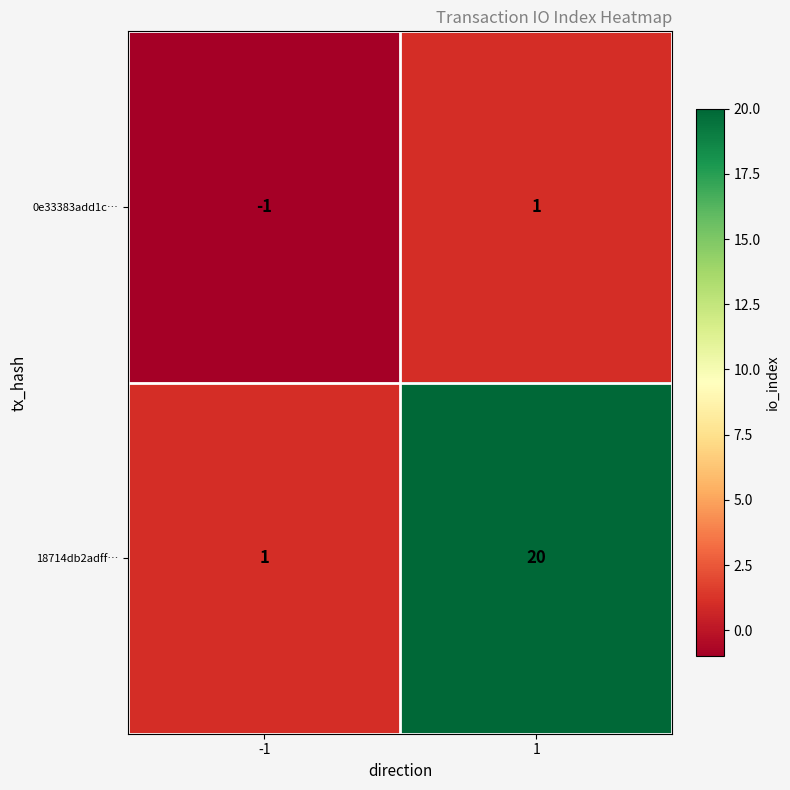

Reading left to right, extract all data points from this chart.

0e33383add1c…: -1	1
18714db2adff…: 1	20